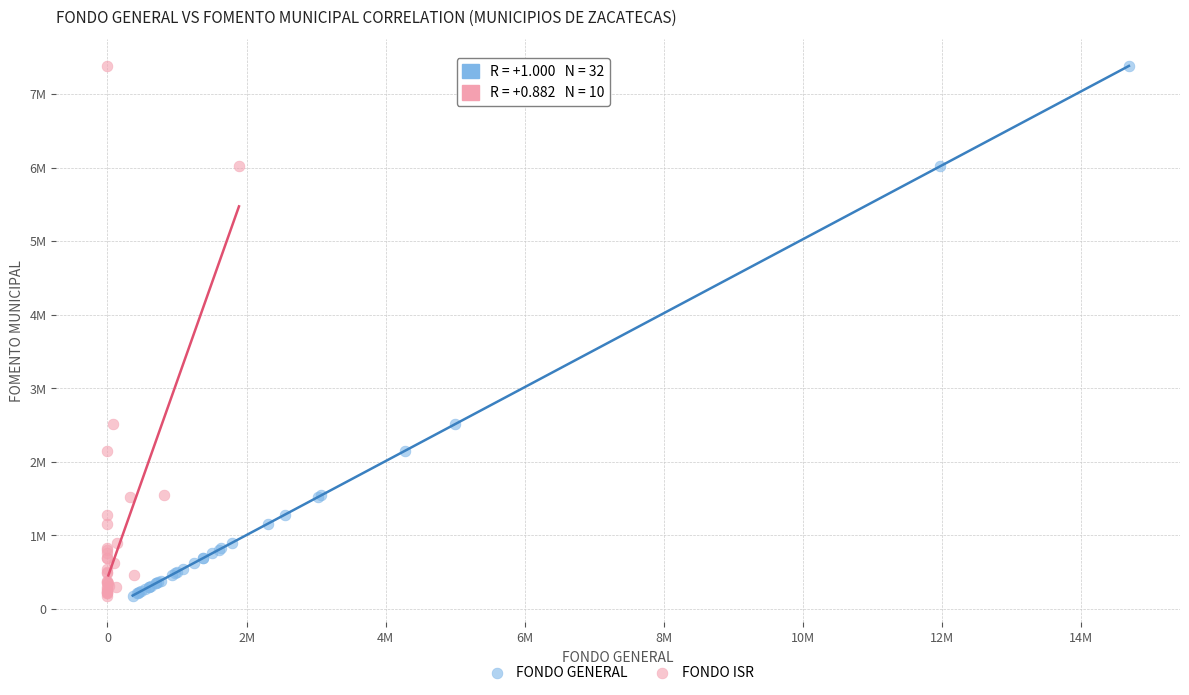

What are all the series names shown in the legend?

FONDO GENERAL, FONDO ISR